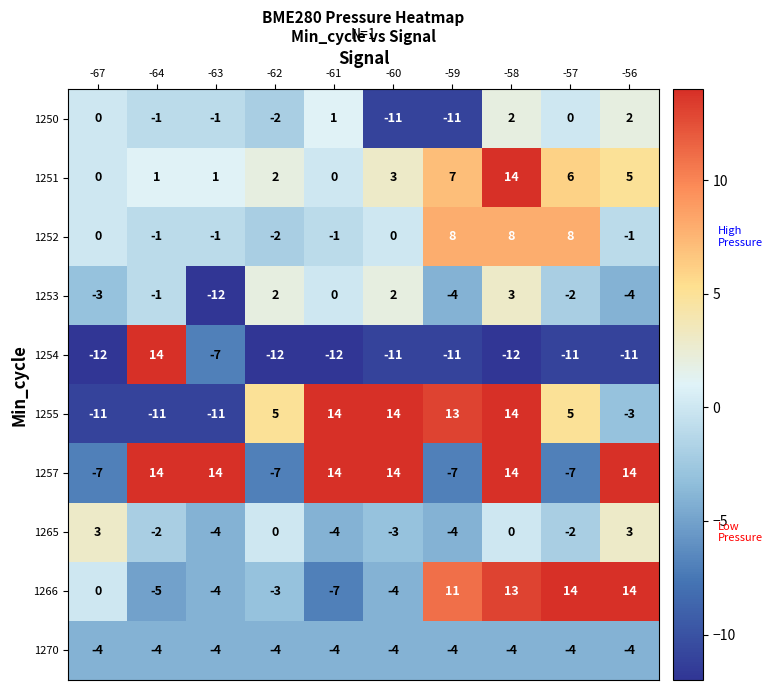

What is the maximum value shown in the chart?

14